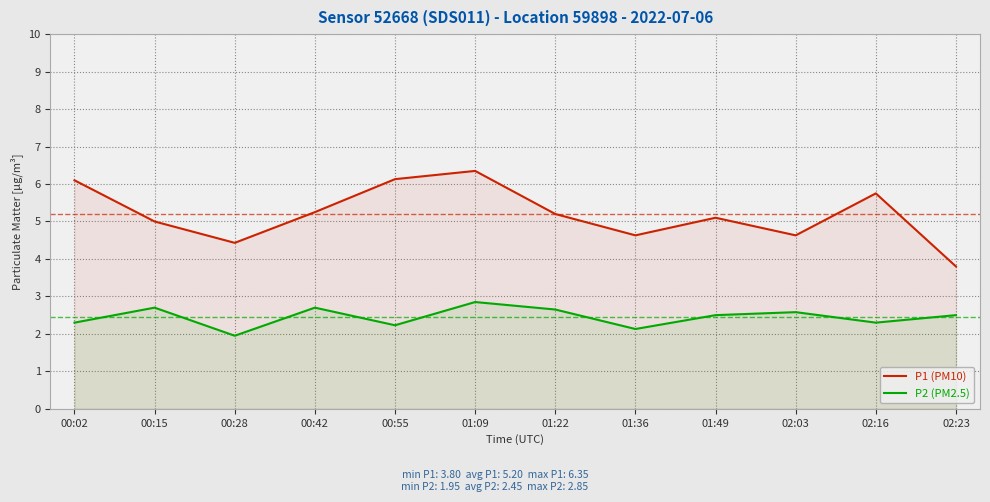

What is the minimum value shown in the chart?

1.9